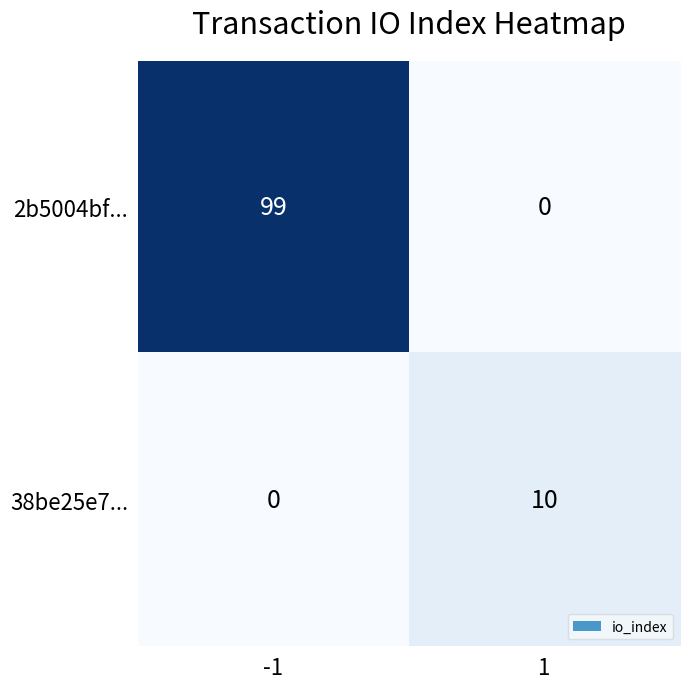

What is the maximum value shown in the chart?

99